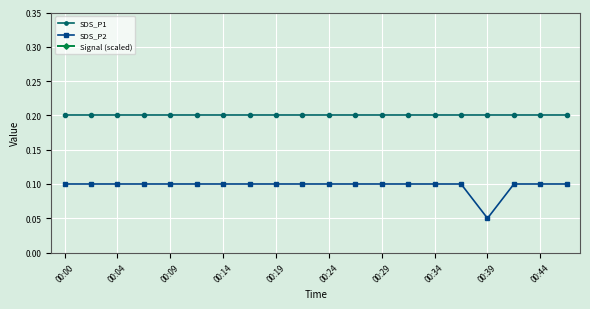

Count the number of categories in the chart.

20